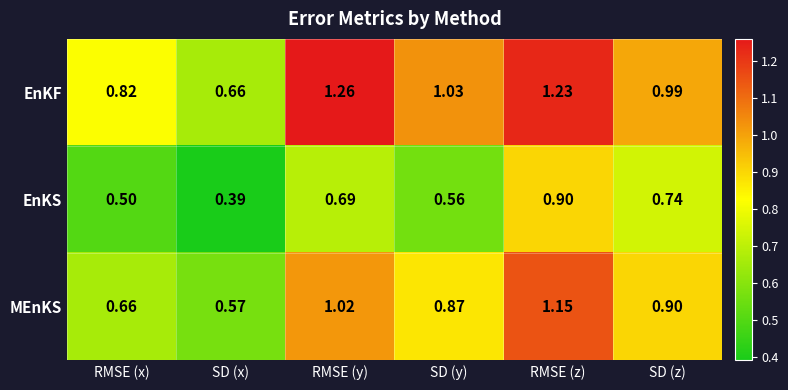

Which category has the highest value across all series?

RMSE (y)